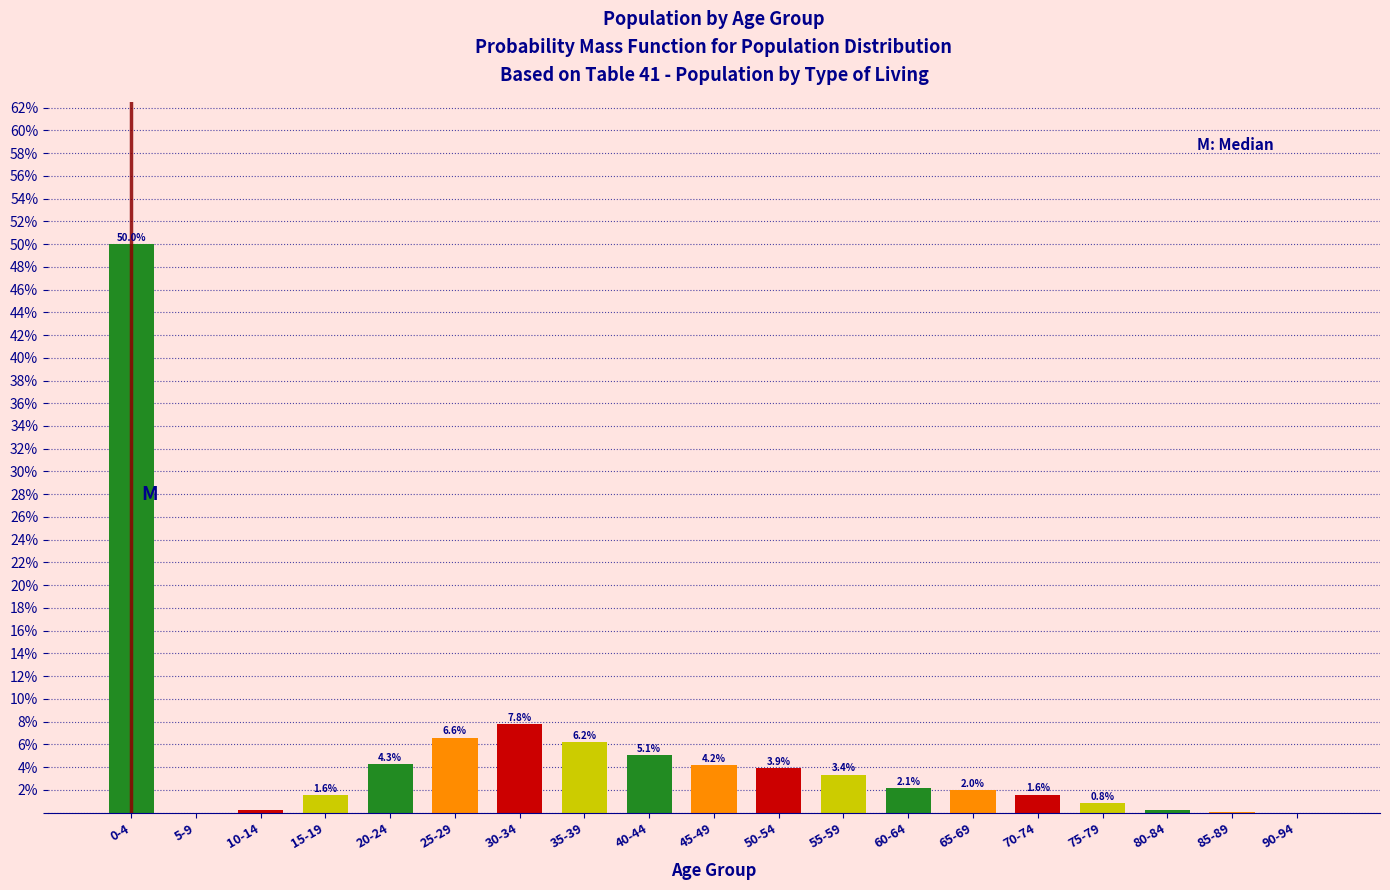

What is the greatest value displayed?

50.0